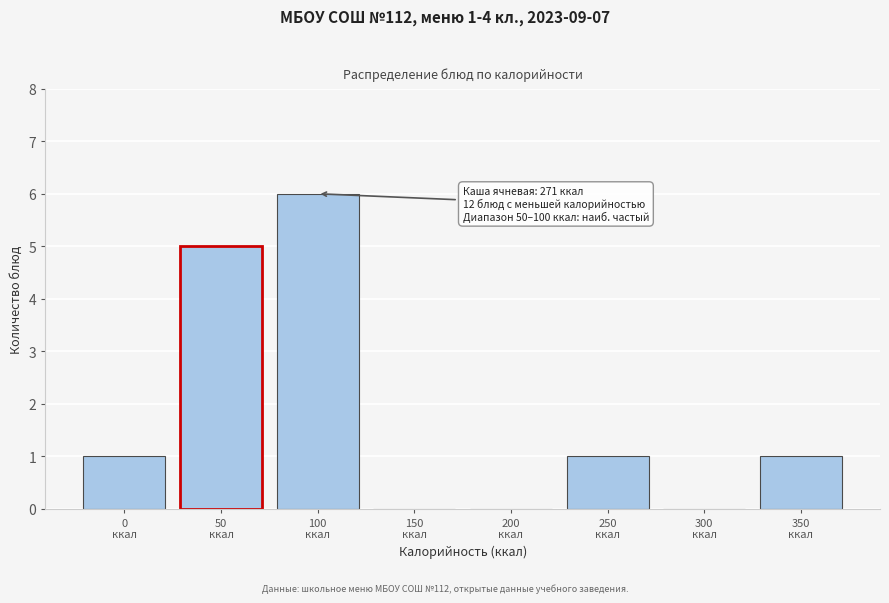

What is the greatest value displayed?

6